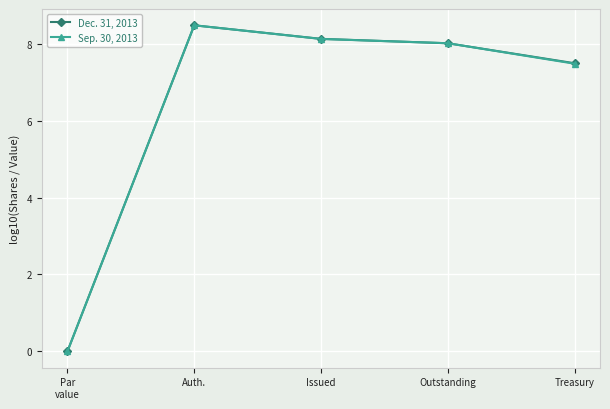

Where is the first local maximum for Sep. 30, 2013?

Auth.